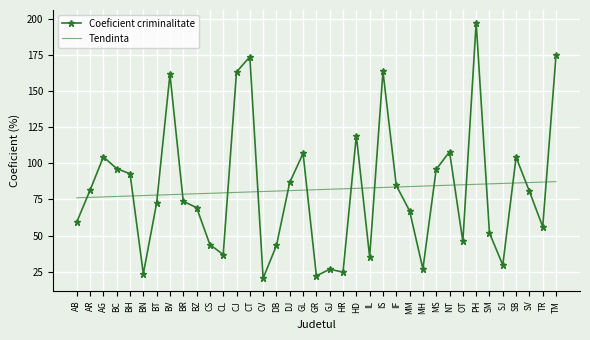

What is the difference between the maximum and minimum values in the Coeficient criminalitate series?

176.7